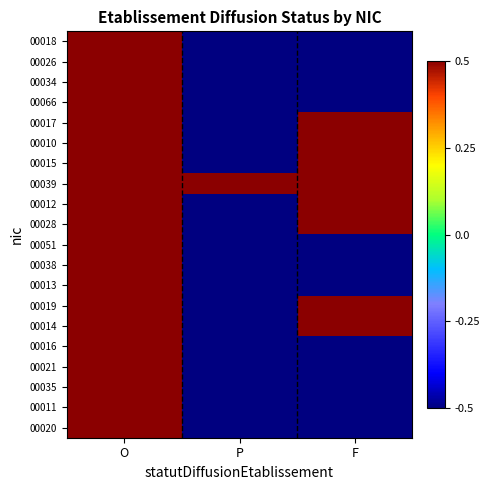

Count the number of data series in this chart.

20